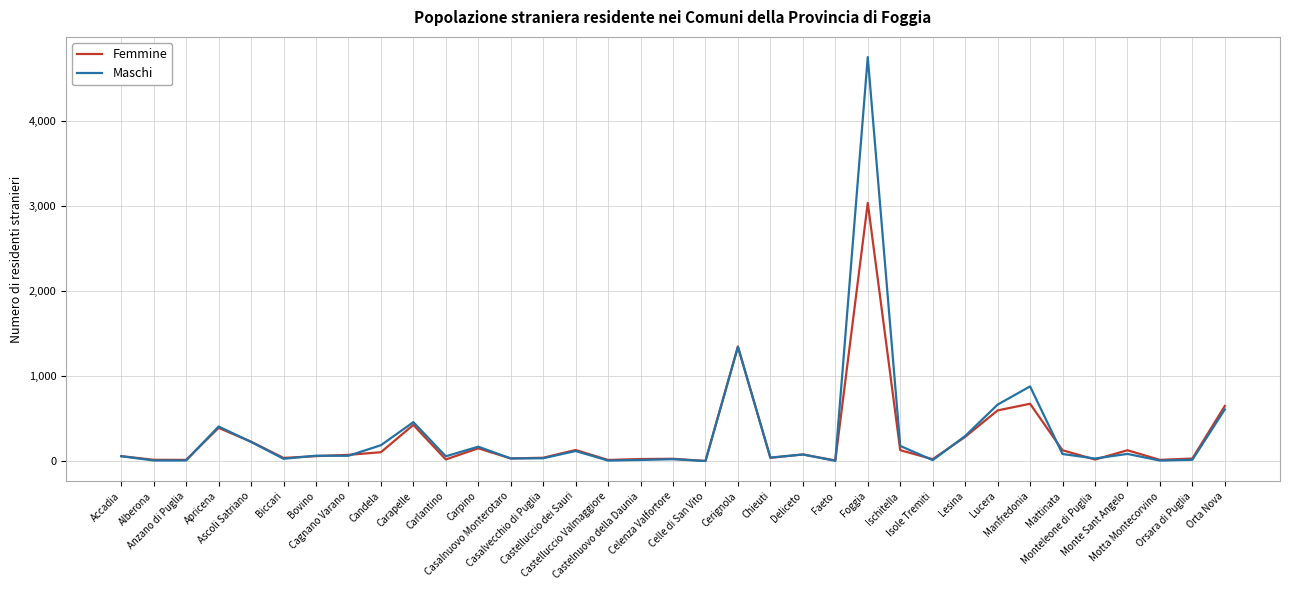

At how many categories does at least one series exceed 934?

2